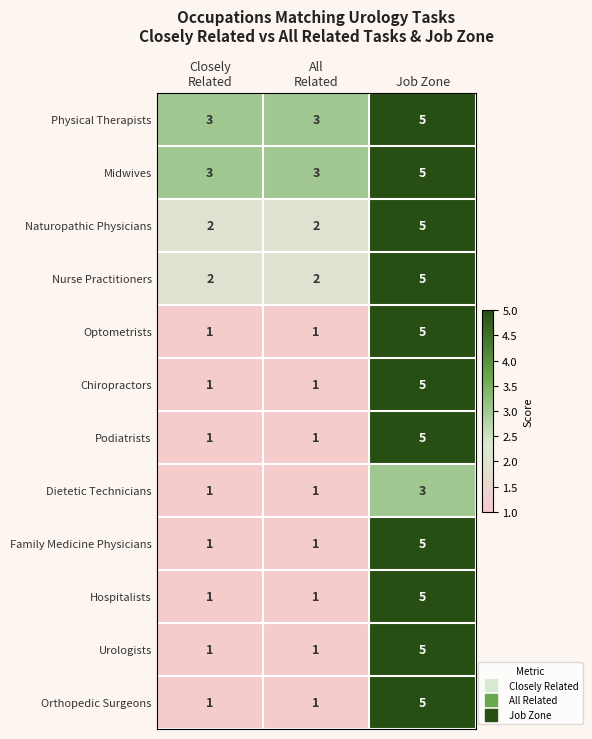

At which category is the sum across all series the highest?

Job Zone